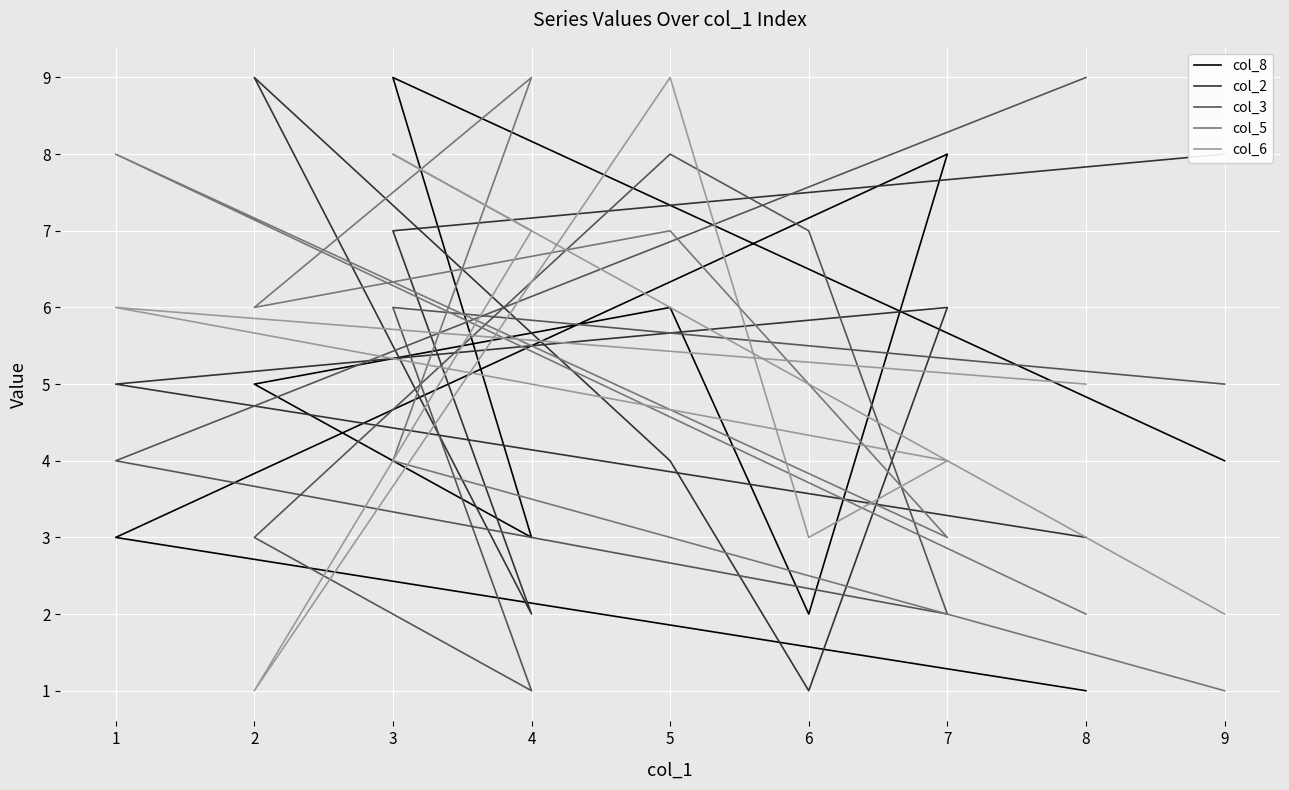

What is the average value of the col_8 series?

5